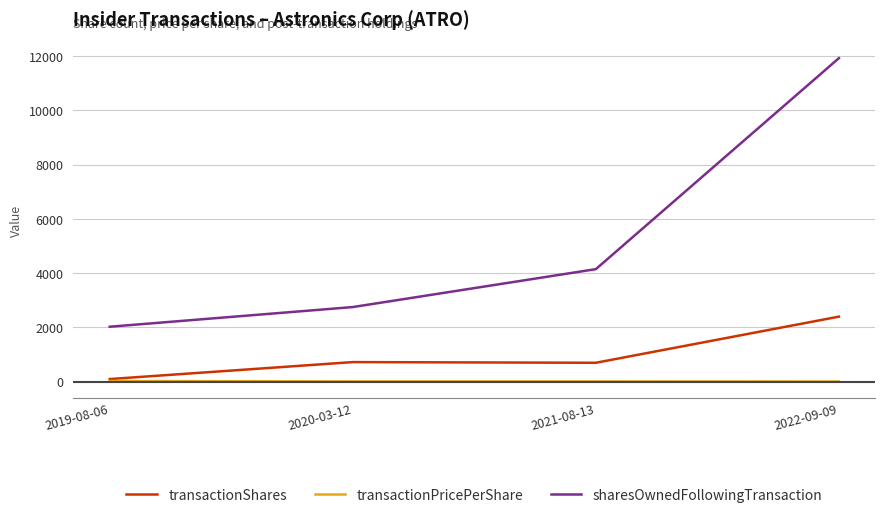

What is the approximate value of transactionPricePerShare at 2019-08-06?

27.5